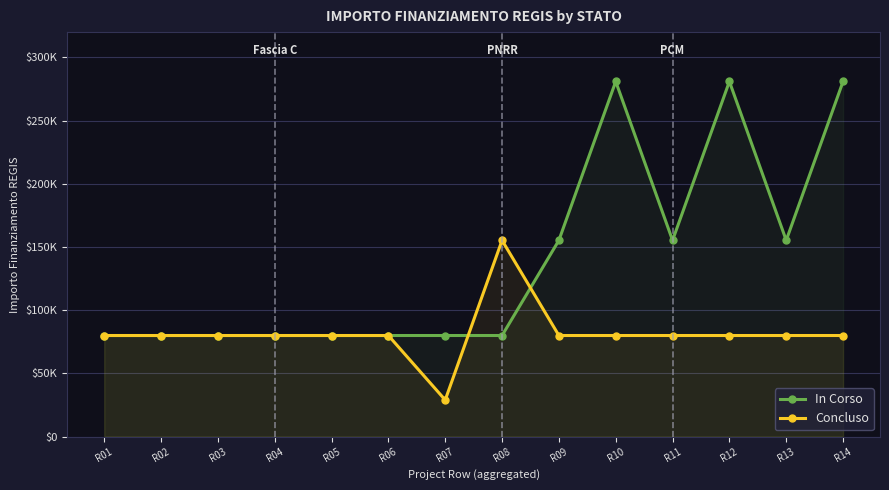

Between R06 and R14, which series saw the biggest shift?

In Corso